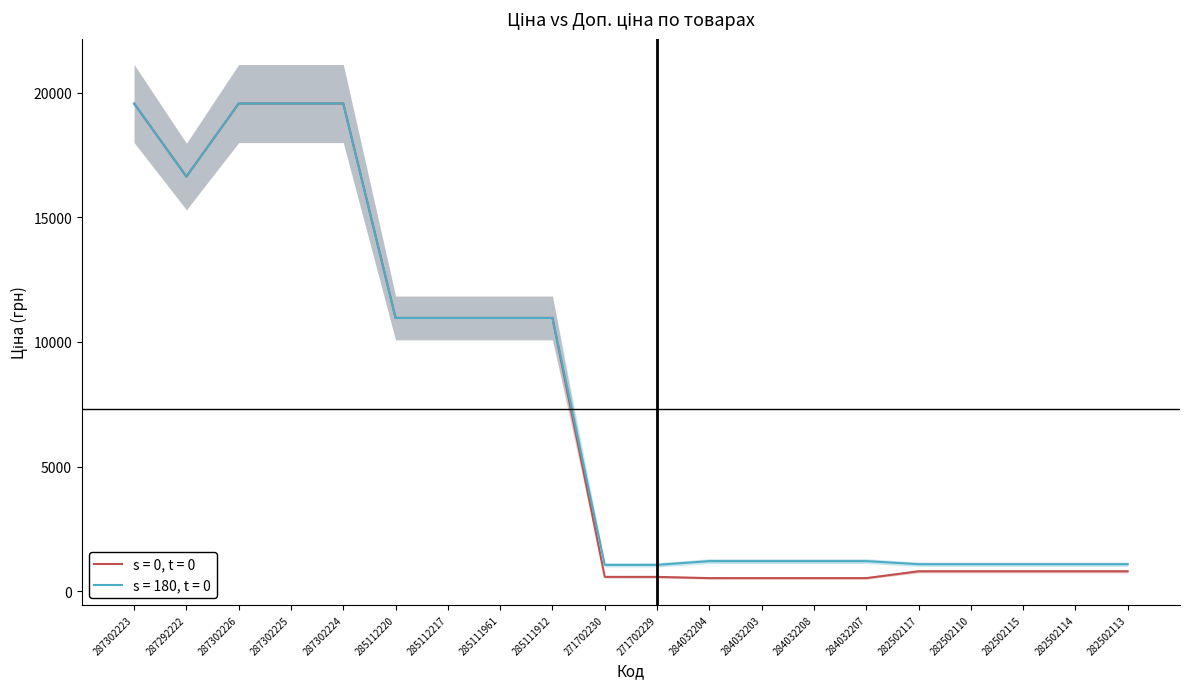

The value of s = 180, t = 0 at 287302225 is 3990.8. True or false?

False